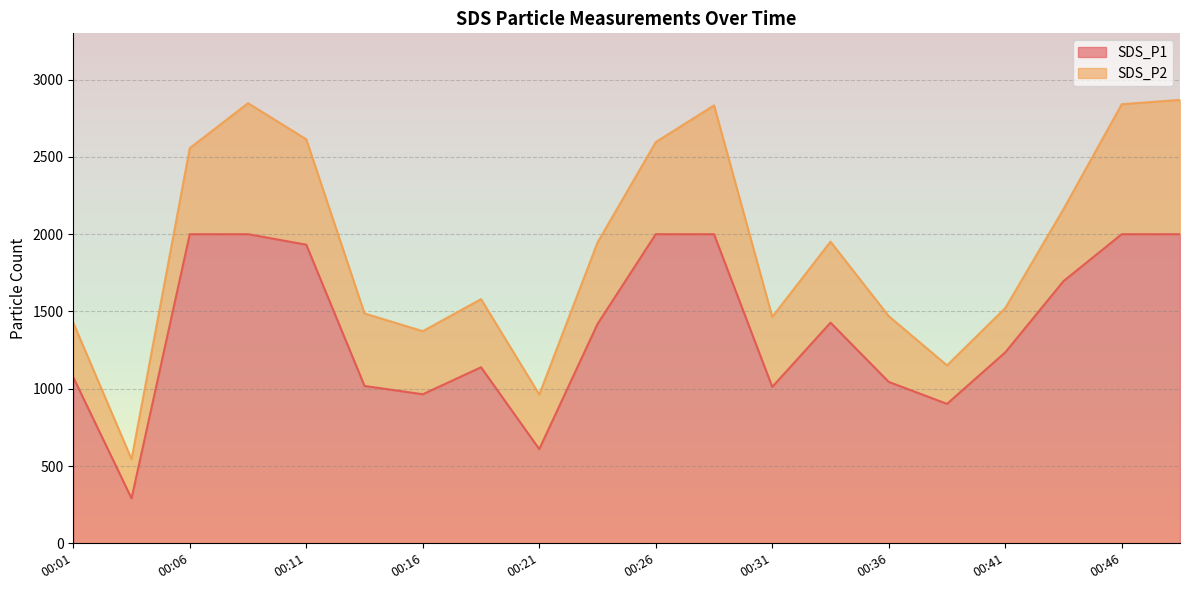

Which label corresponds to the smallest value in the chart?

00:04